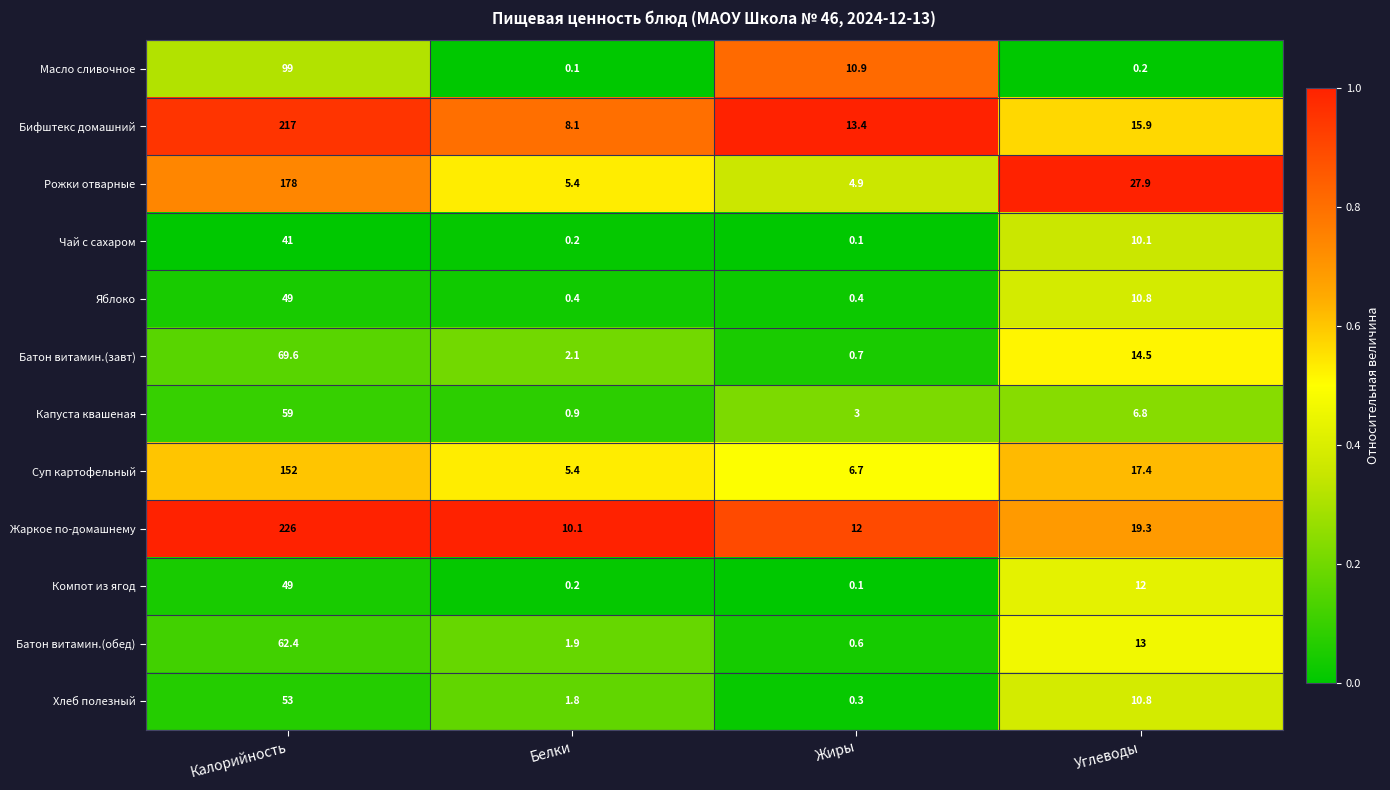

At how many categories does at least one series exceed 0?

4